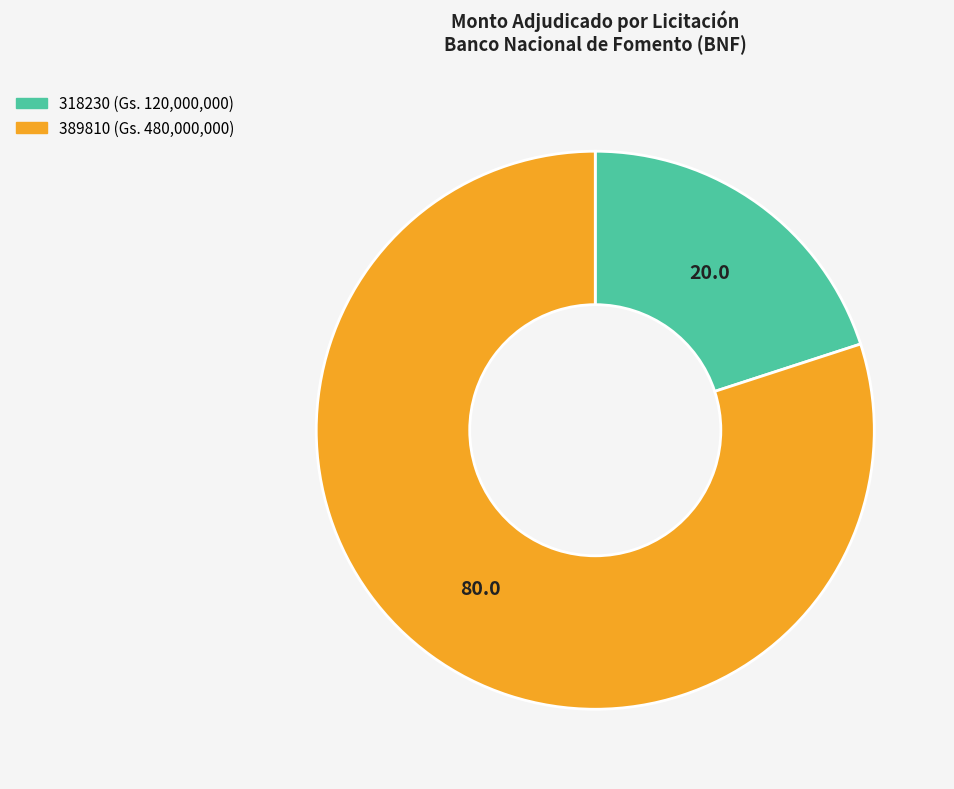

Is there a majority slice in this chart?

Yes